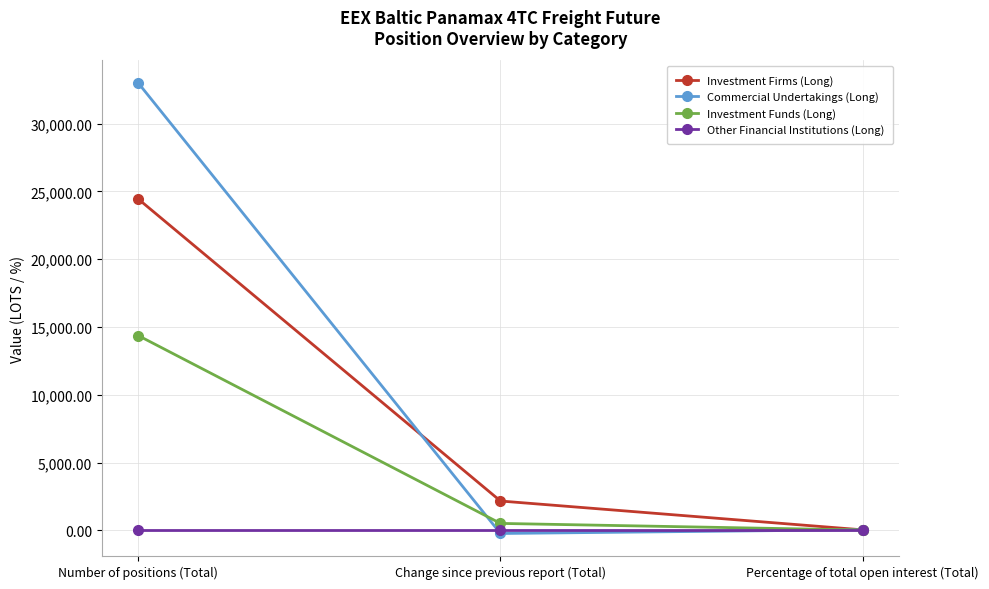

What is the difference between the Investment Firms (Long) values at Change since previous report (Total) and Percentage of total open interest (Total)?

2127.9